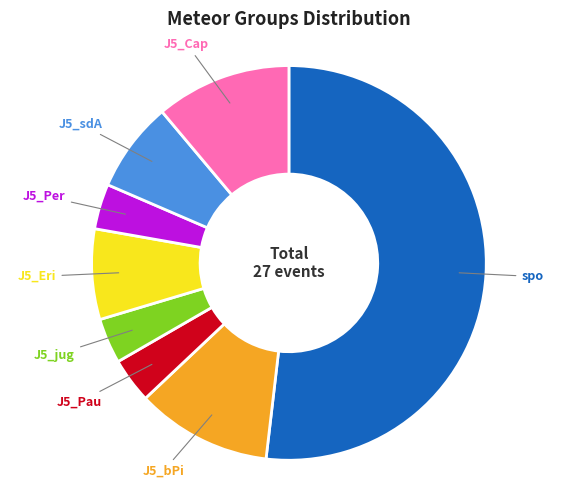

Does J5_Eri account for over 50% of the chart?

No